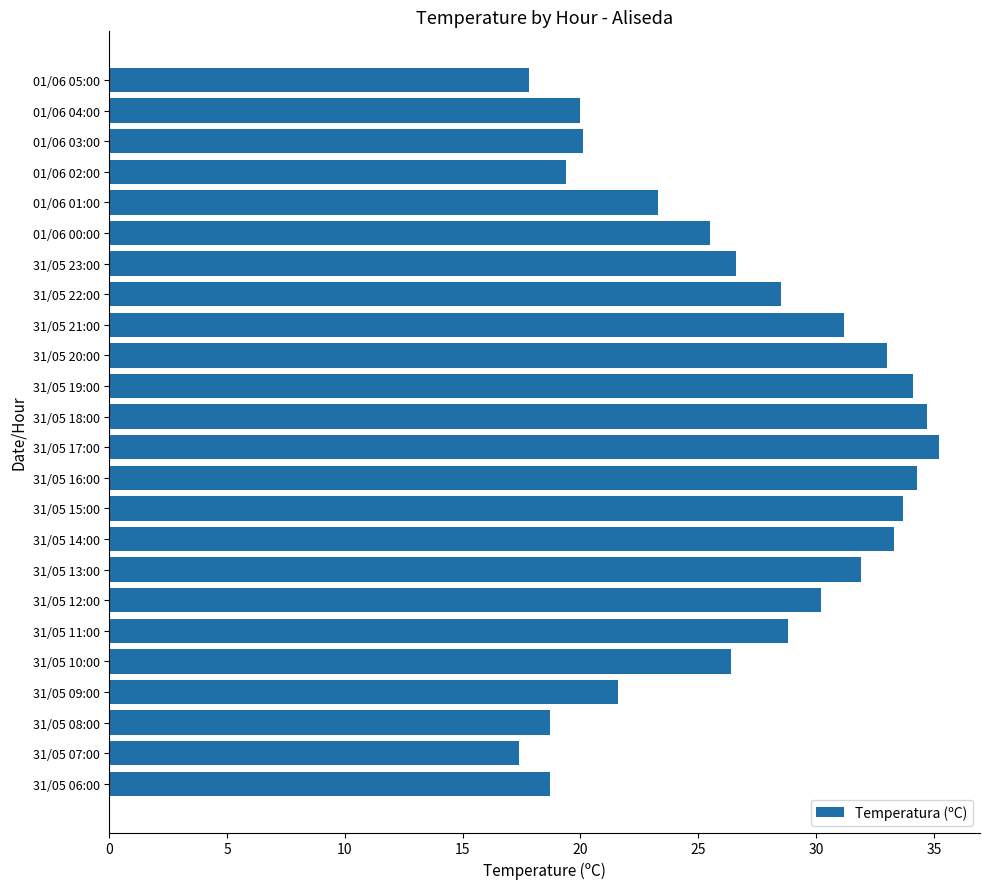

Are the bars horizontal?

Yes